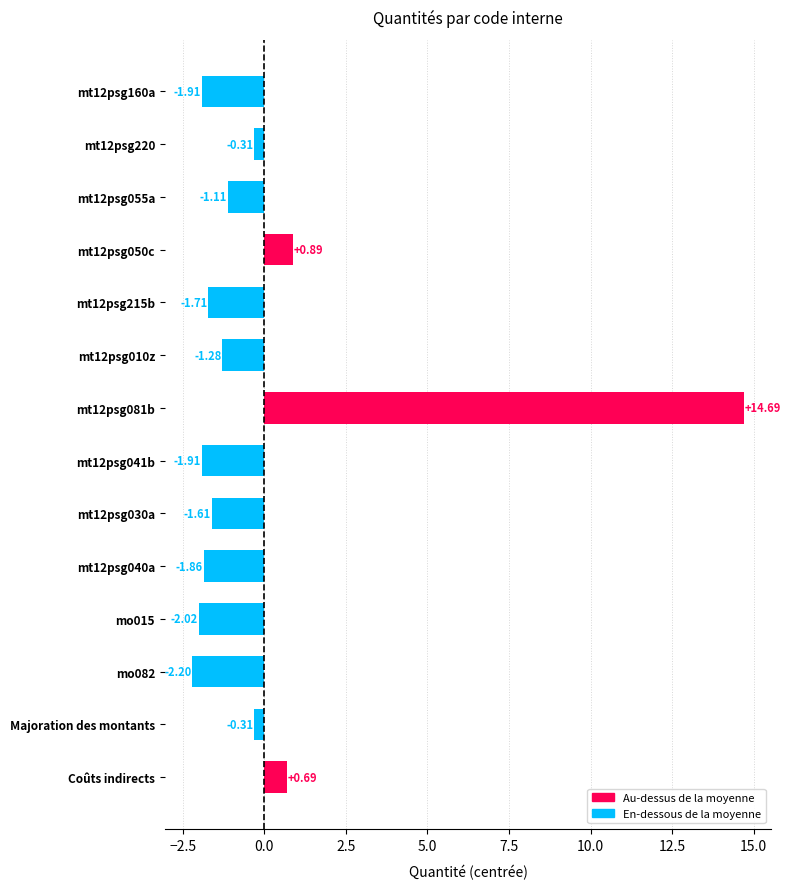

Count the number of values greater than -1.

5